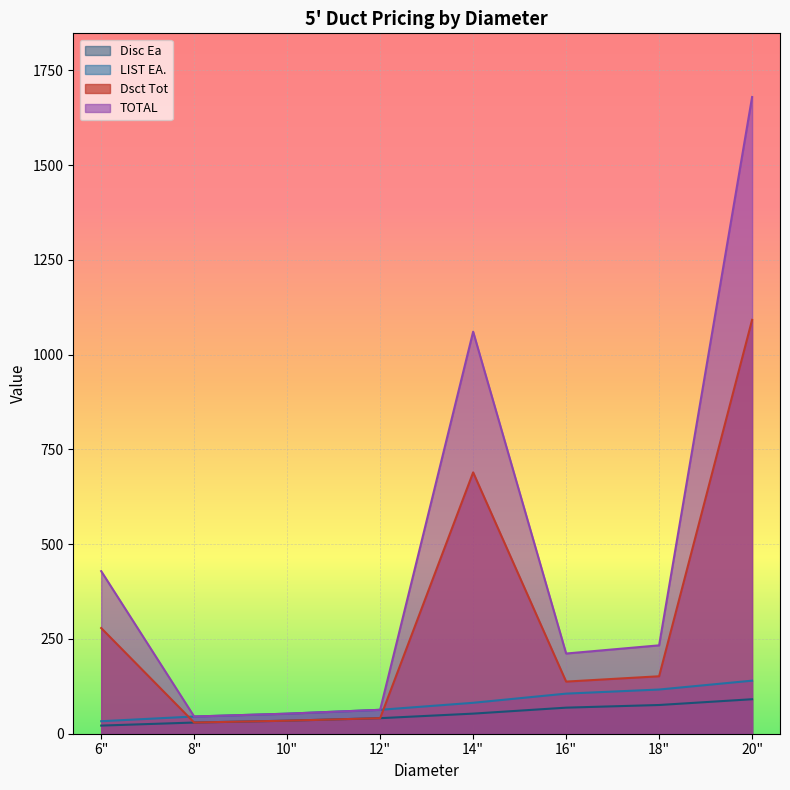

The value of TOTAL at 6" is 429.0. True or false?

True